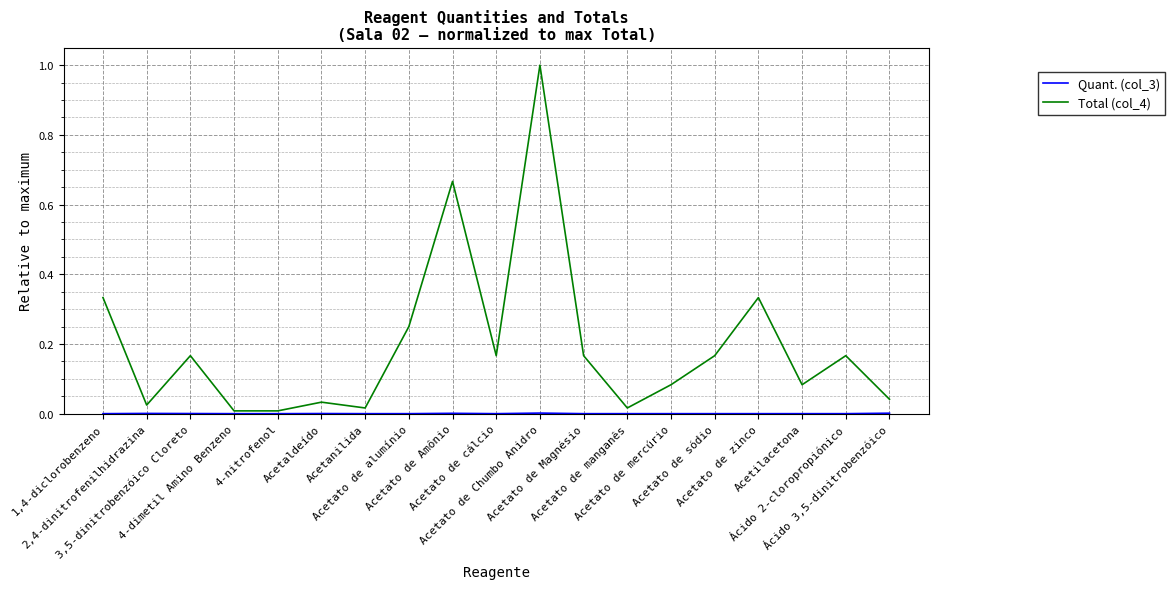

How many distinct data groups are displayed?

2